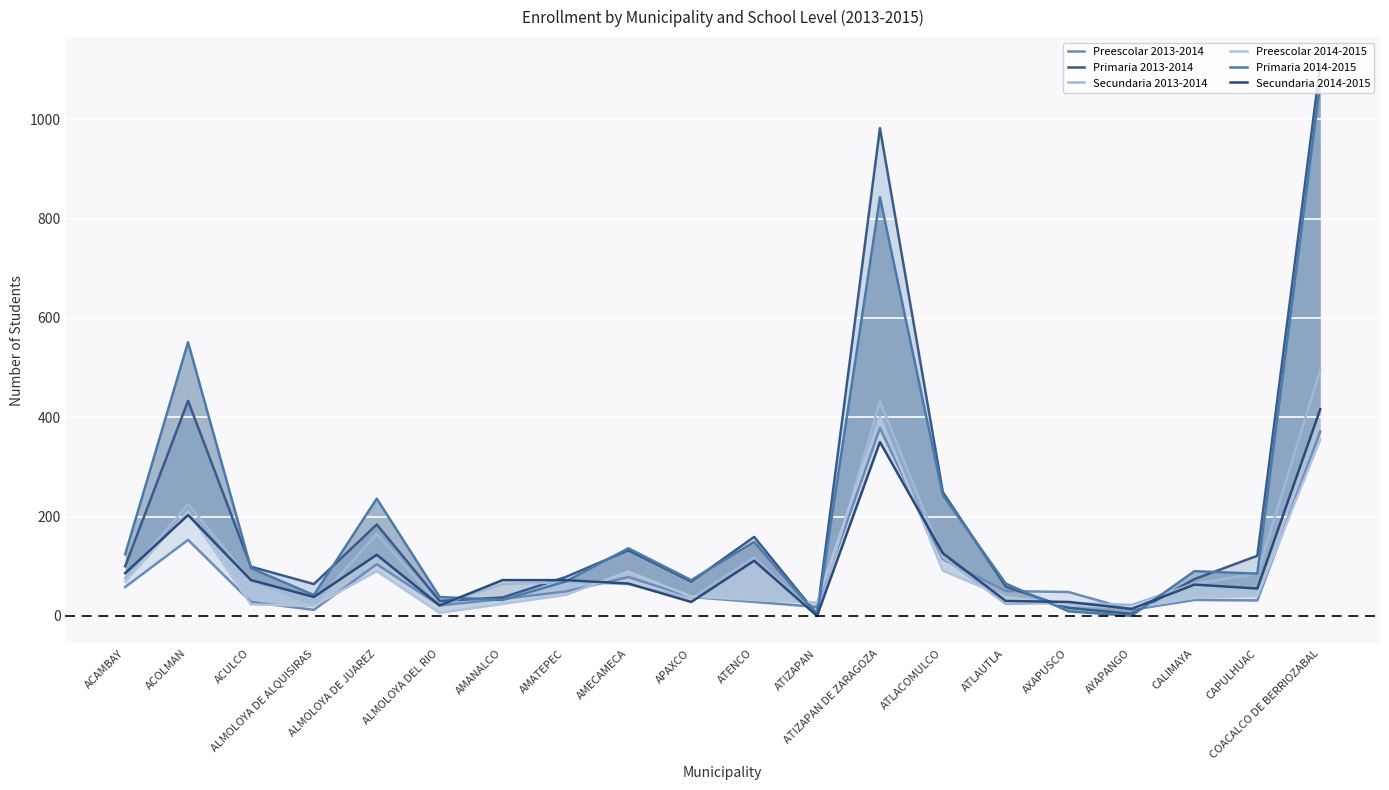

How many values in the Primaria 2013-2014 series exceed 99?

9